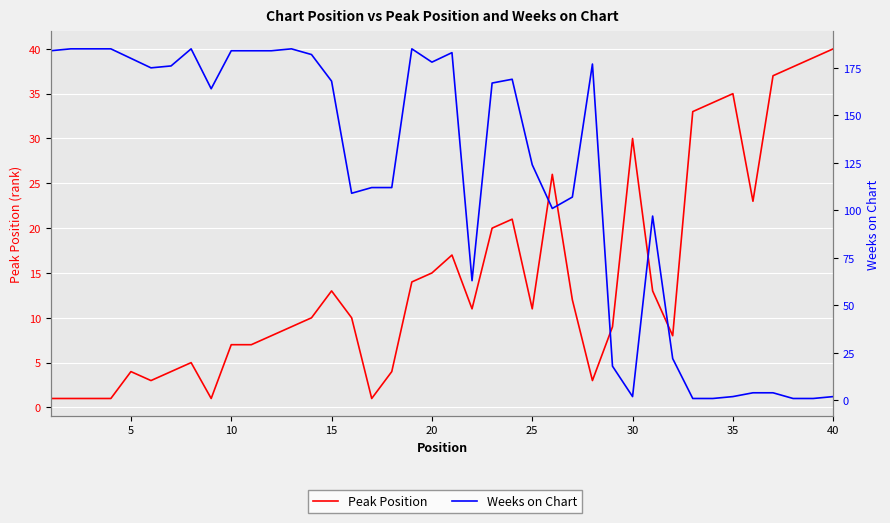

How many data points does each series have?

40